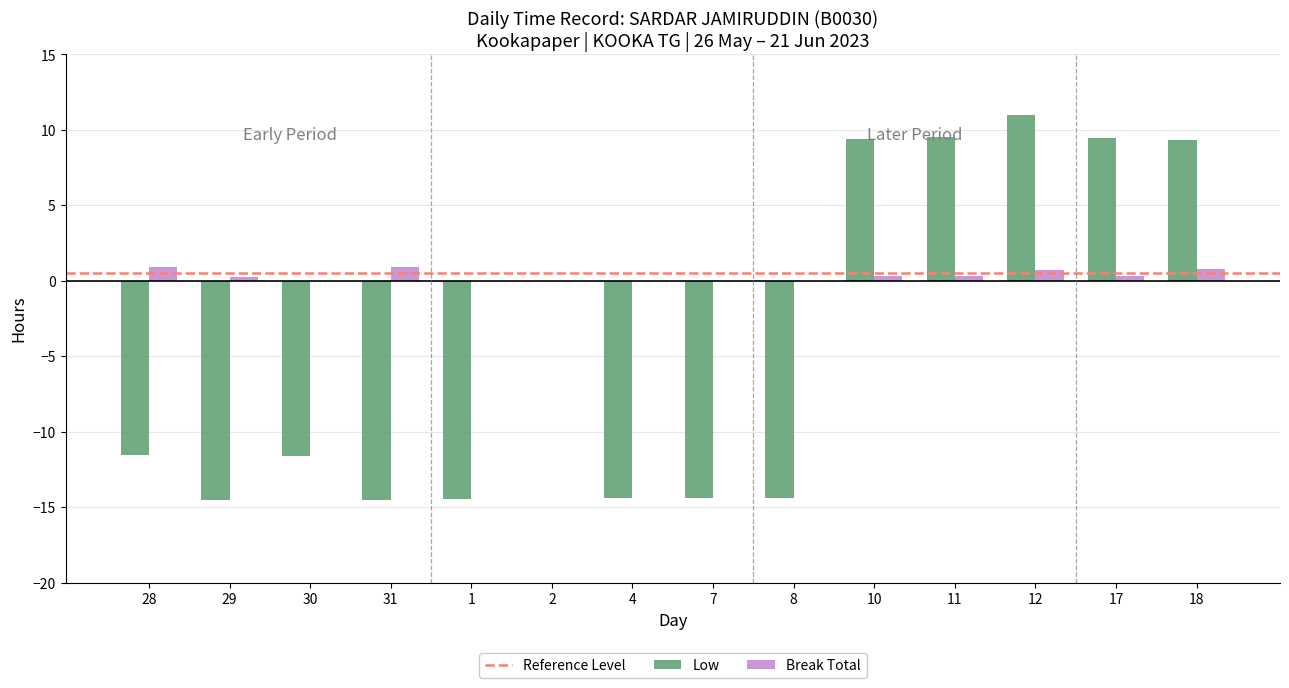

What is the total value across all series at 28?

-10.7